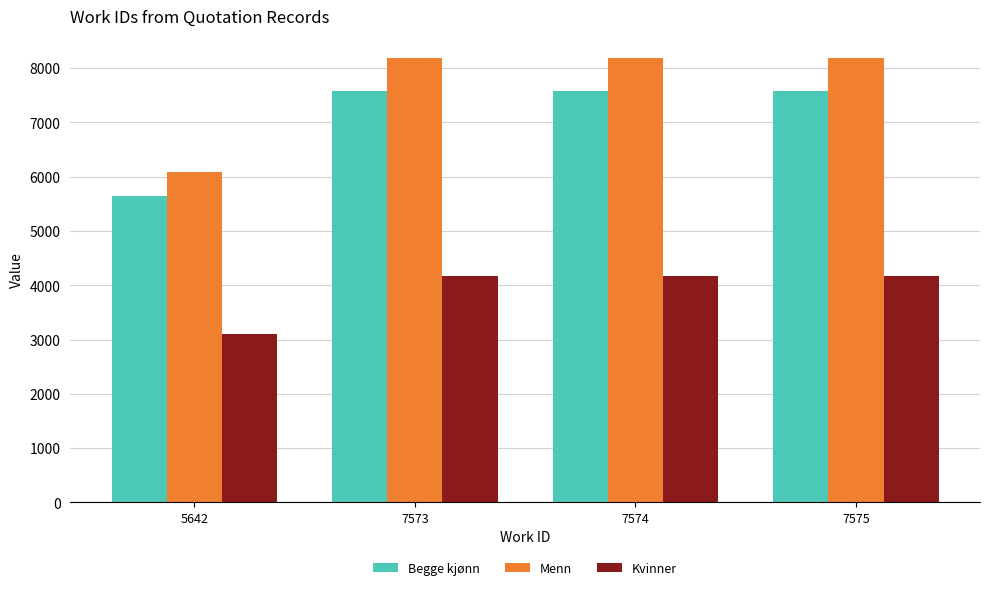

How many bars are there in each group?

3